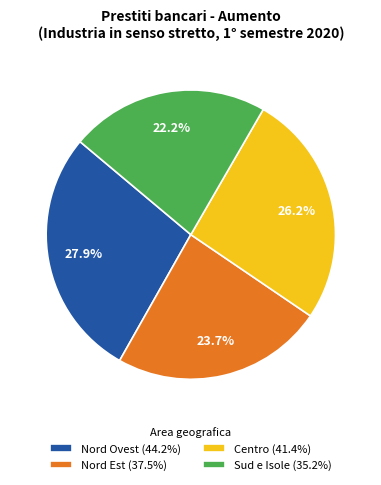

Does Sud e Isole account for over 50% of the chart?

No